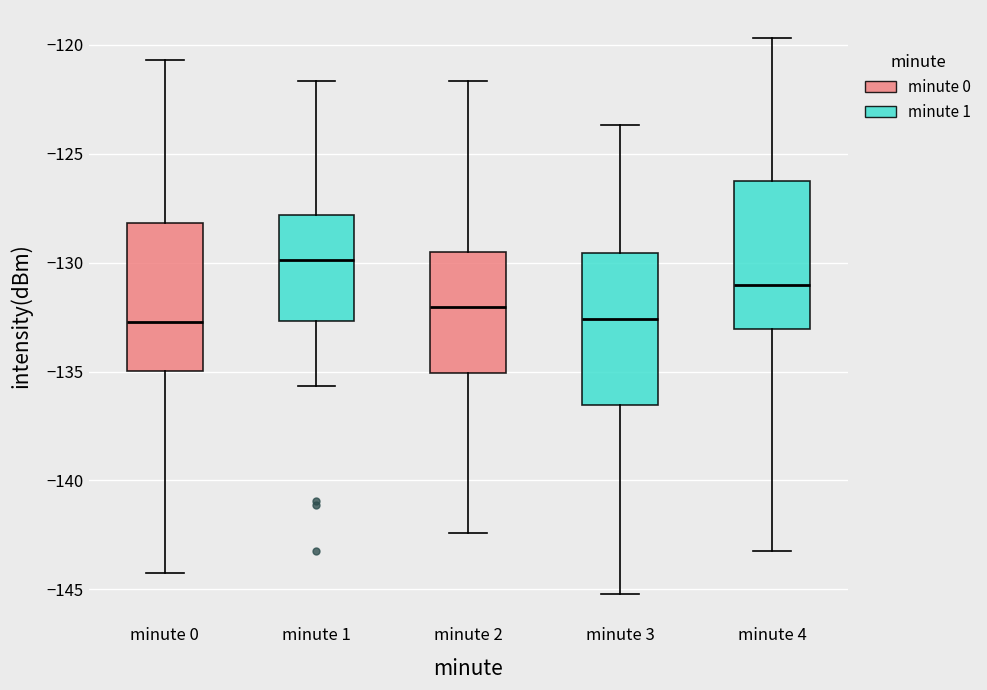

Reading left to right, transcribe this box plot: for each box, give where its median line is, the range the box spans, and where its two whiskers end, as read against the y-axis. The values are not printed on the chart, so give them approximately, as read against the axis.

minute 0: median -132.5, box -135.0 to -128.0, whiskers -144.0 to -120.5
minute 1: median -130.0, box -132.5 to -128.0, whiskers -135.5 to -121.5
minute 2: median -132.0, box -135.0 to -129.5, whiskers -142.5 to -121.5
minute 3: median -132.5, box -136.5 to -129.5, whiskers -145.0 to -123.5
minute 4: median -131.0, box -133.0 to -126.0, whiskers -143.0 to -119.5